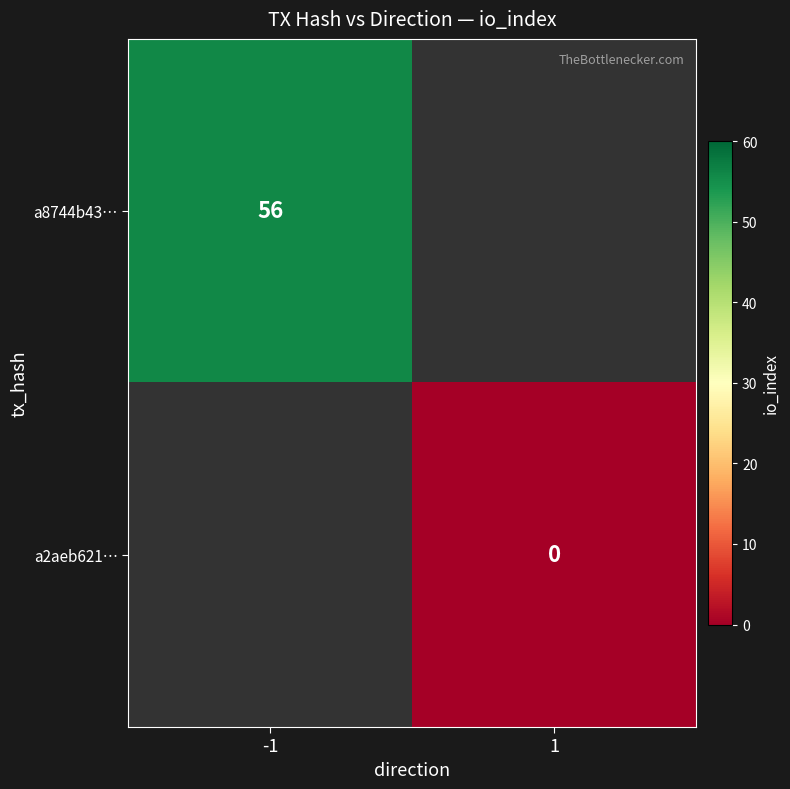

The value of a8744b43… at -1 is 75. True or false?

False